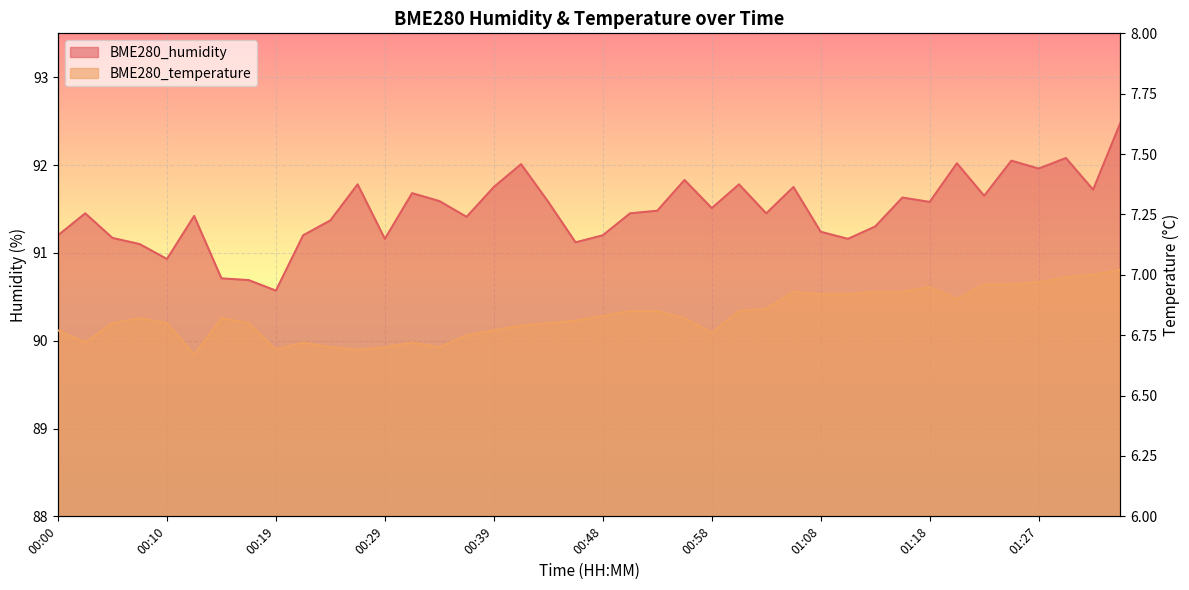

Rank the categories by BME280_temperature value from highest to lowest.

01:35, 01:32, 01:30, 01:27, 01:22, 01:25, 01:18, 01:05, 01:13, 01:15, 01:08, 01:10, 01:20, 01:03, 00:51, 00:53, 01:01, 00:48, 00:07, 00:14, 00:56, 00:46, 00:05, 00:10, 00:17, 00:44, 00:41, 00:00, 00:39, 00:58, 00:36, 00:02, 00:22, 00:31, 00:24, 00:29, 00:34, 00:19, 00:27, 00:12